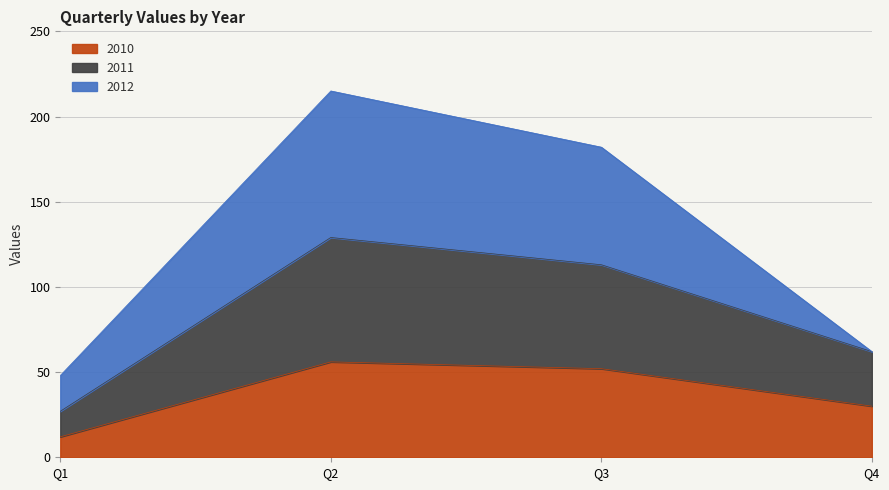

What is the difference between the 2011 values at Q4 and Q3?

51